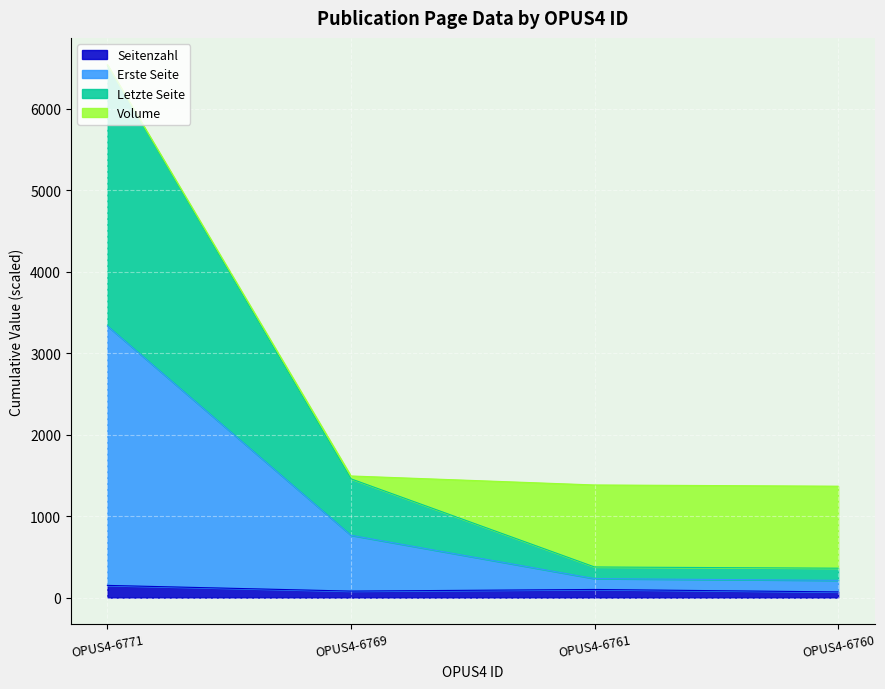

At which category is the sum across all series the highest?

OPUS4-6771